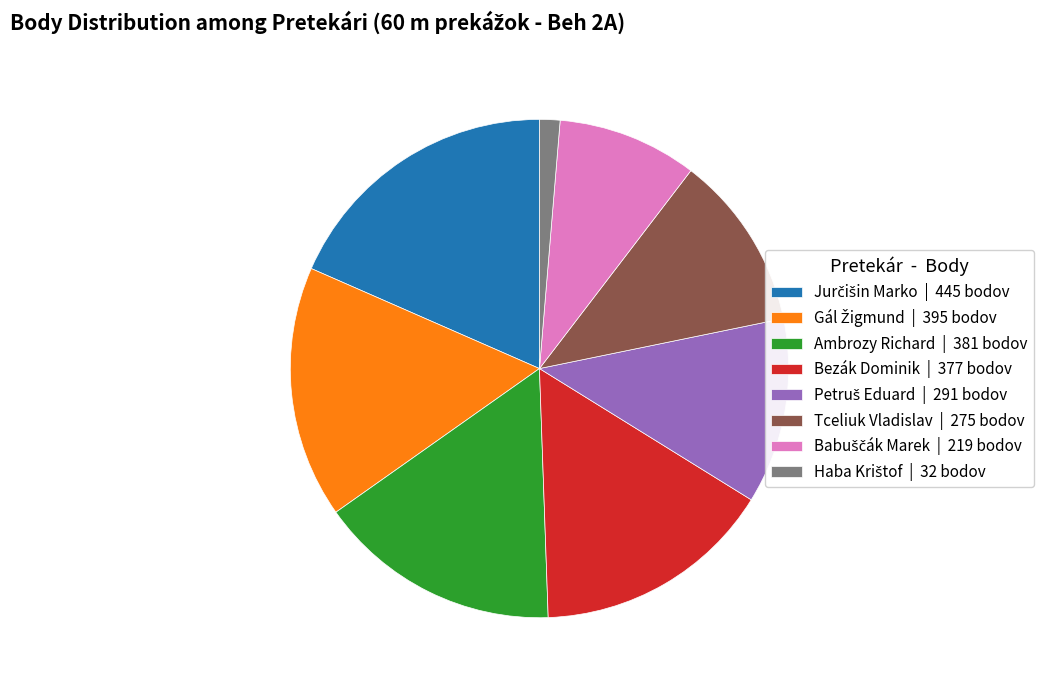

Is there a majority slice in this chart?

No